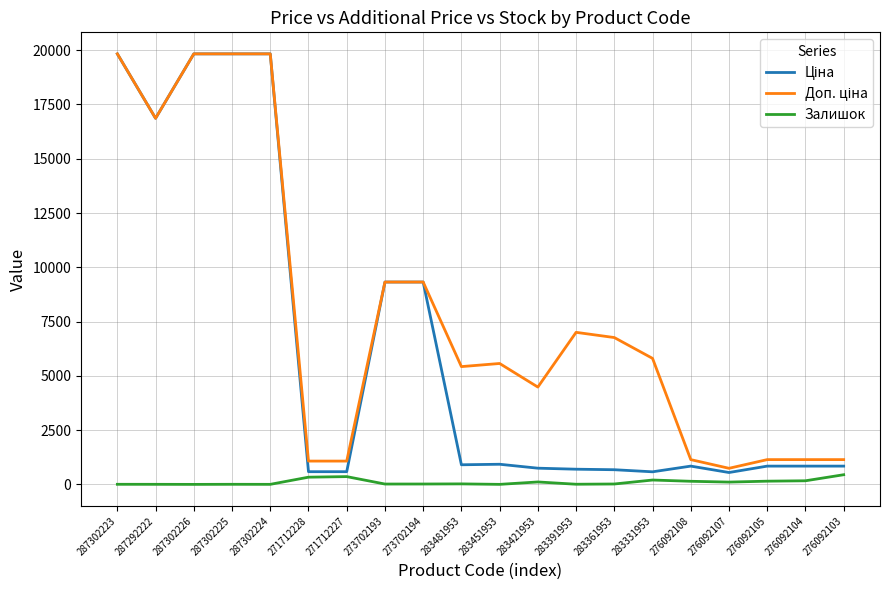

The Залишок series shows 167.0 at 276092104. True or false?

True